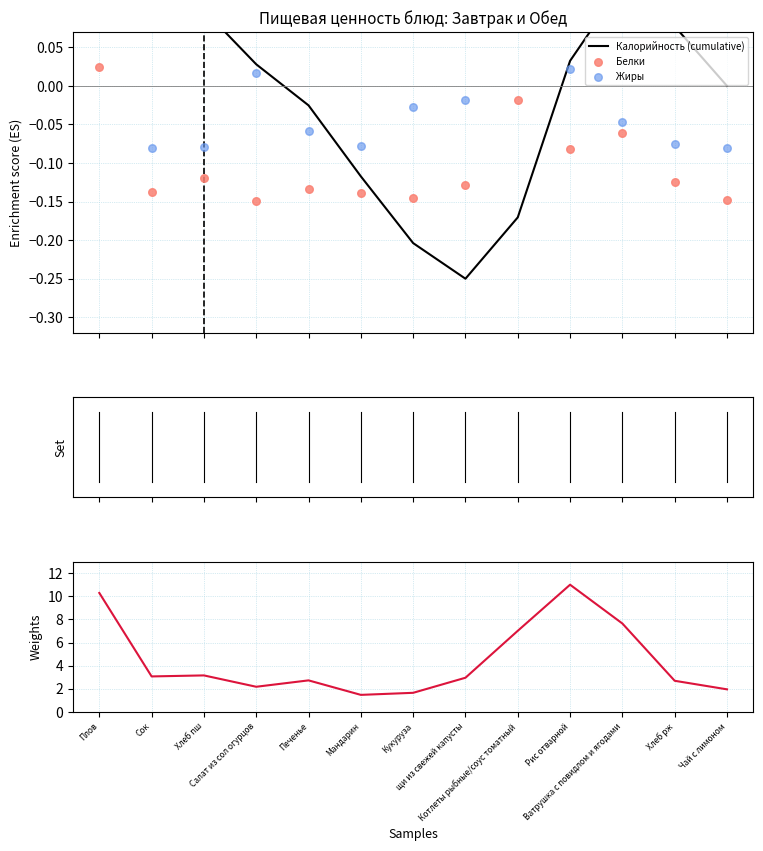

Which series reaches the maximum Y coordinate?

Калорийность